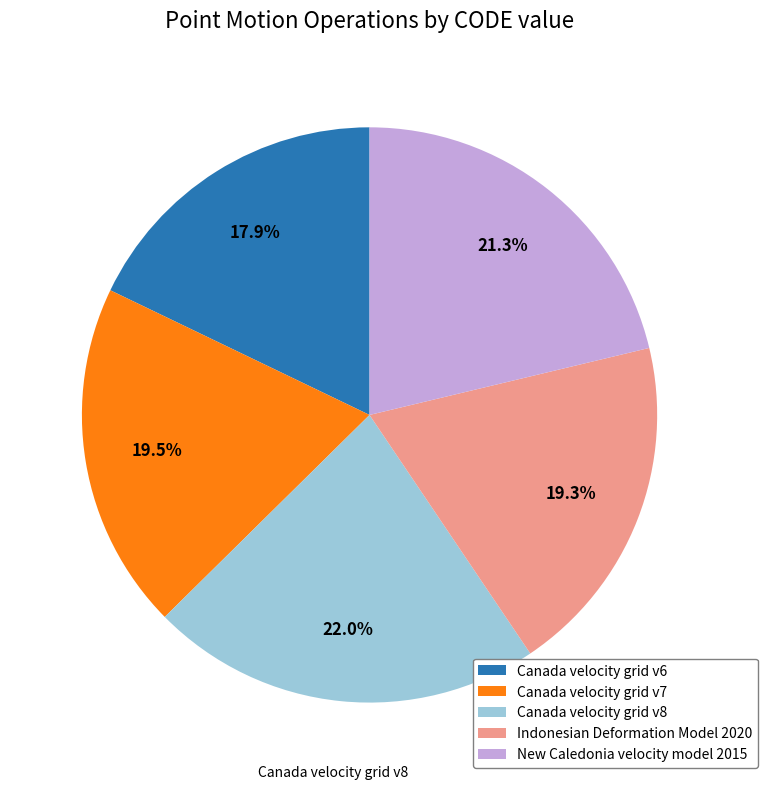

Does Canada velocity grid v8 account for over 50% of the chart?

No